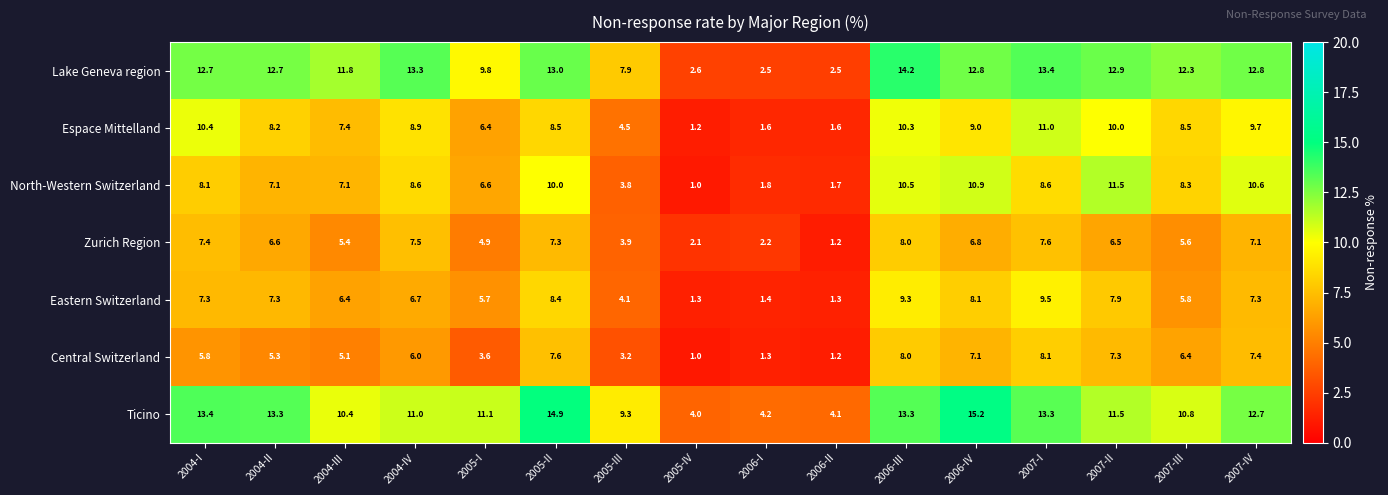

What is the sum of the North-Western Switzerland values at 2005-I and 2006-I?

8.4